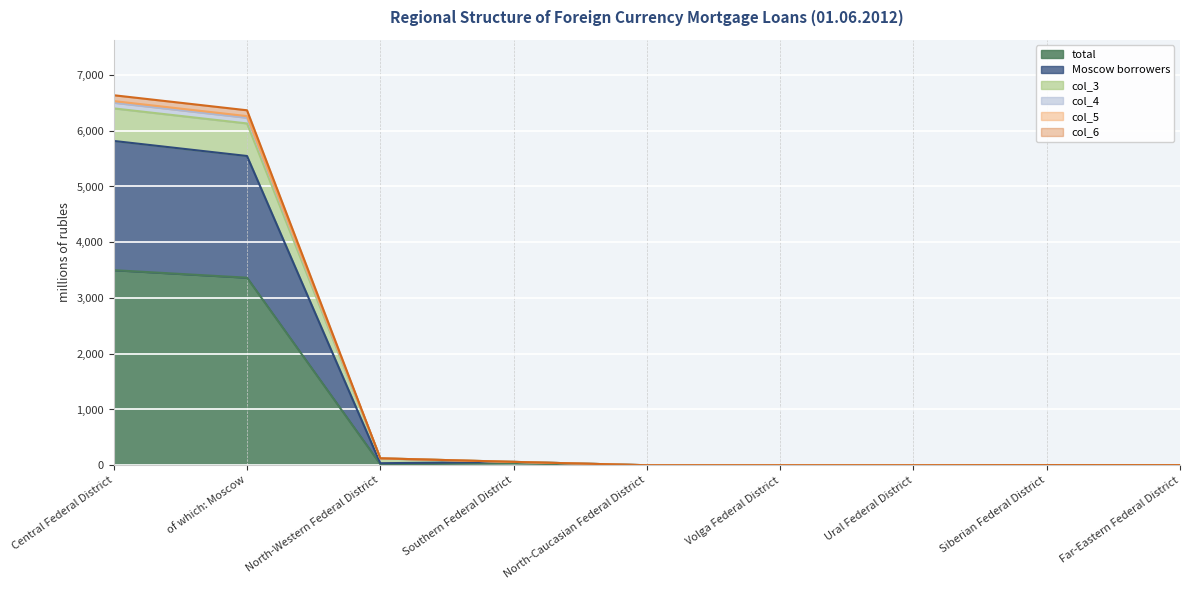

What is the highest value of the total series?

3499